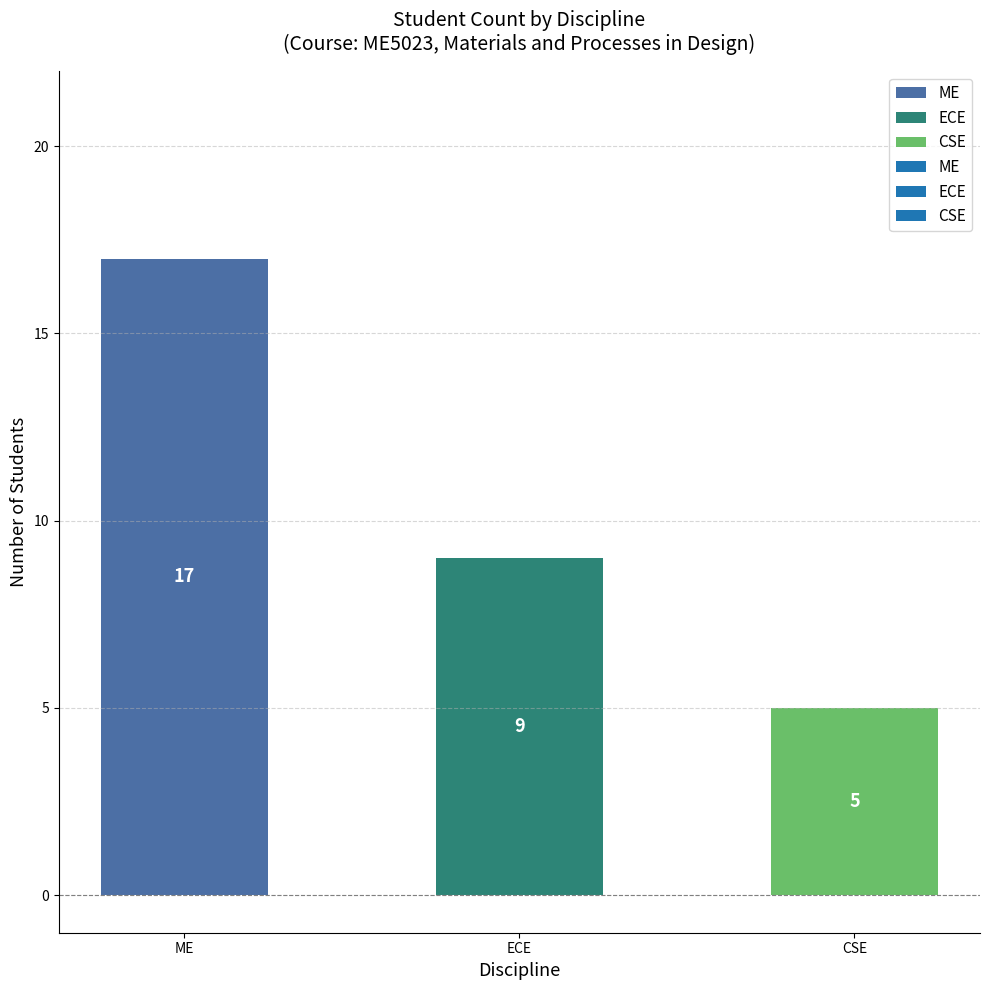

What is the label of the 1st bar from the left?

ME